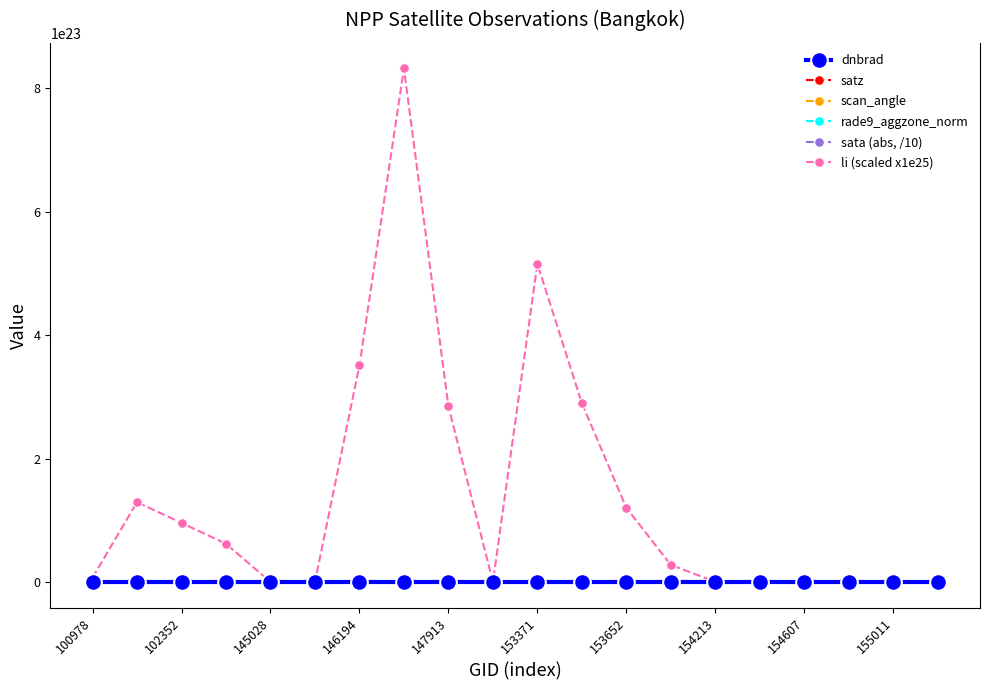

After their last crossing, which series has the higher values: satz or li (scaled x1e25)?

satz